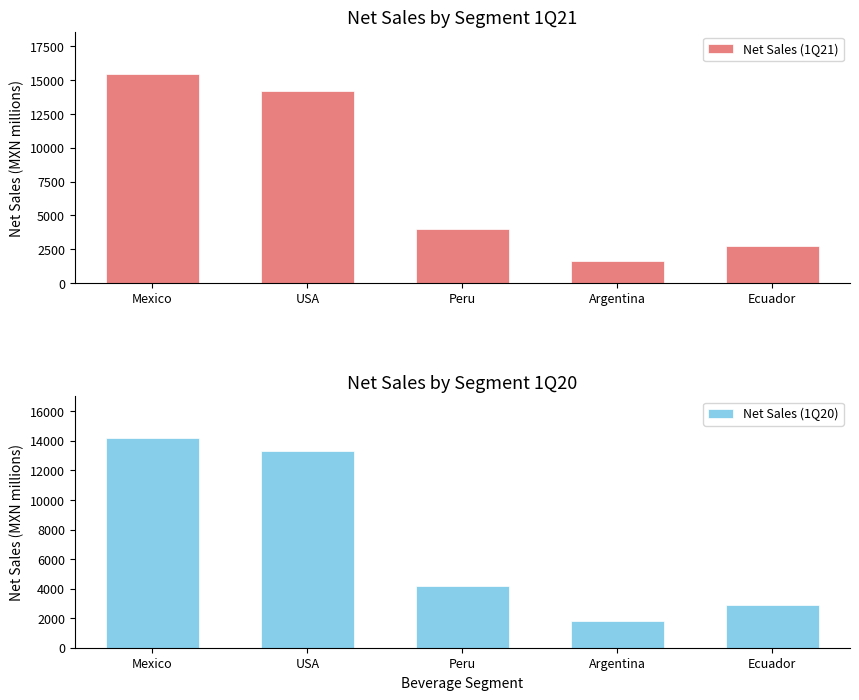

How many values in the Net Sales (1Q21) series are below 4005?

2